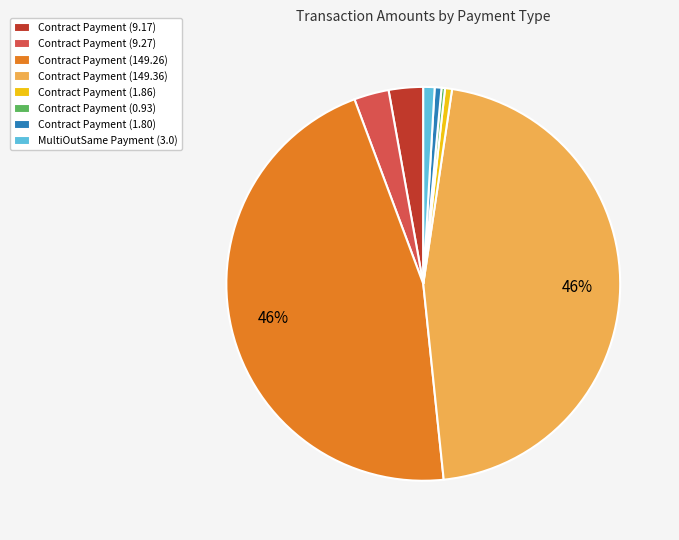

What percentage is the Contract Payment (149.26) slice, to the nearest percent?

46%